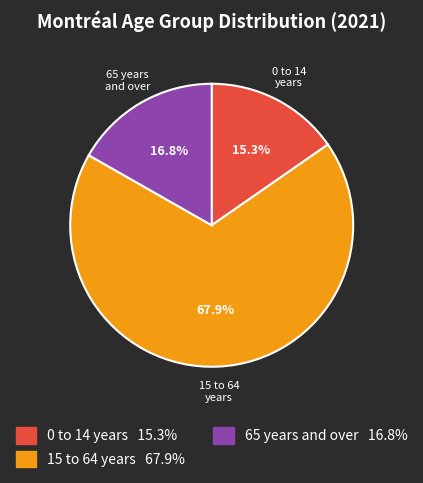

Rank the categories by value from highest to lowest.

15 to 64 years, 65 years and over, 0 to 14 years